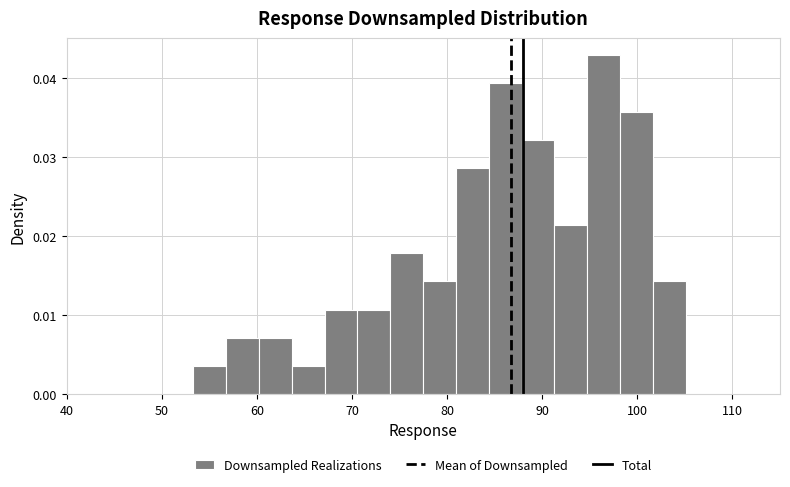

Read against the x-axis, roughly where is the centre of the tallest bar?

96